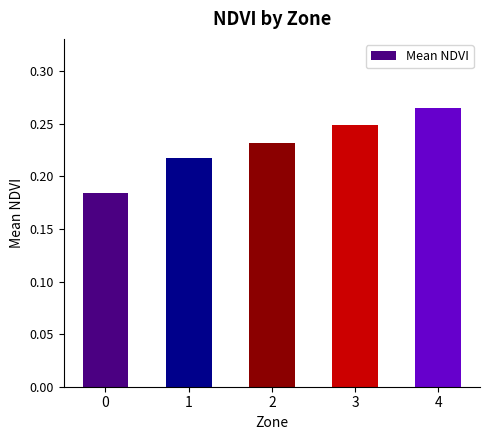

What is the sum of all values?

1.1